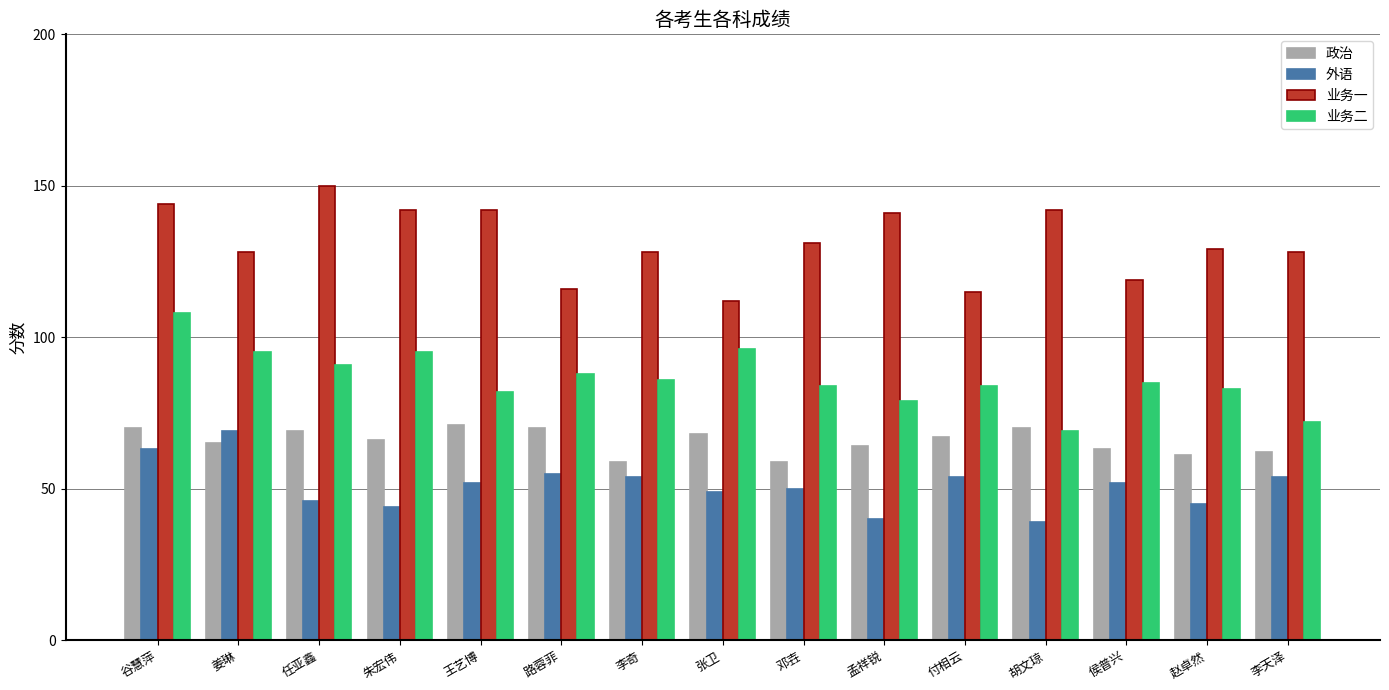

Between 谷慧萍 and 邓壵, which series saw the biggest shift?

业务二